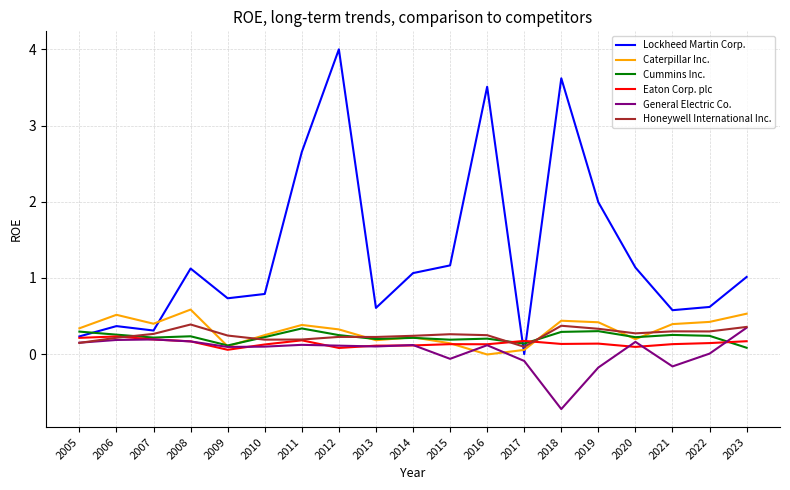

True or false: Lockheed Martin Corp. has a value of 1.0 at 2023.

True